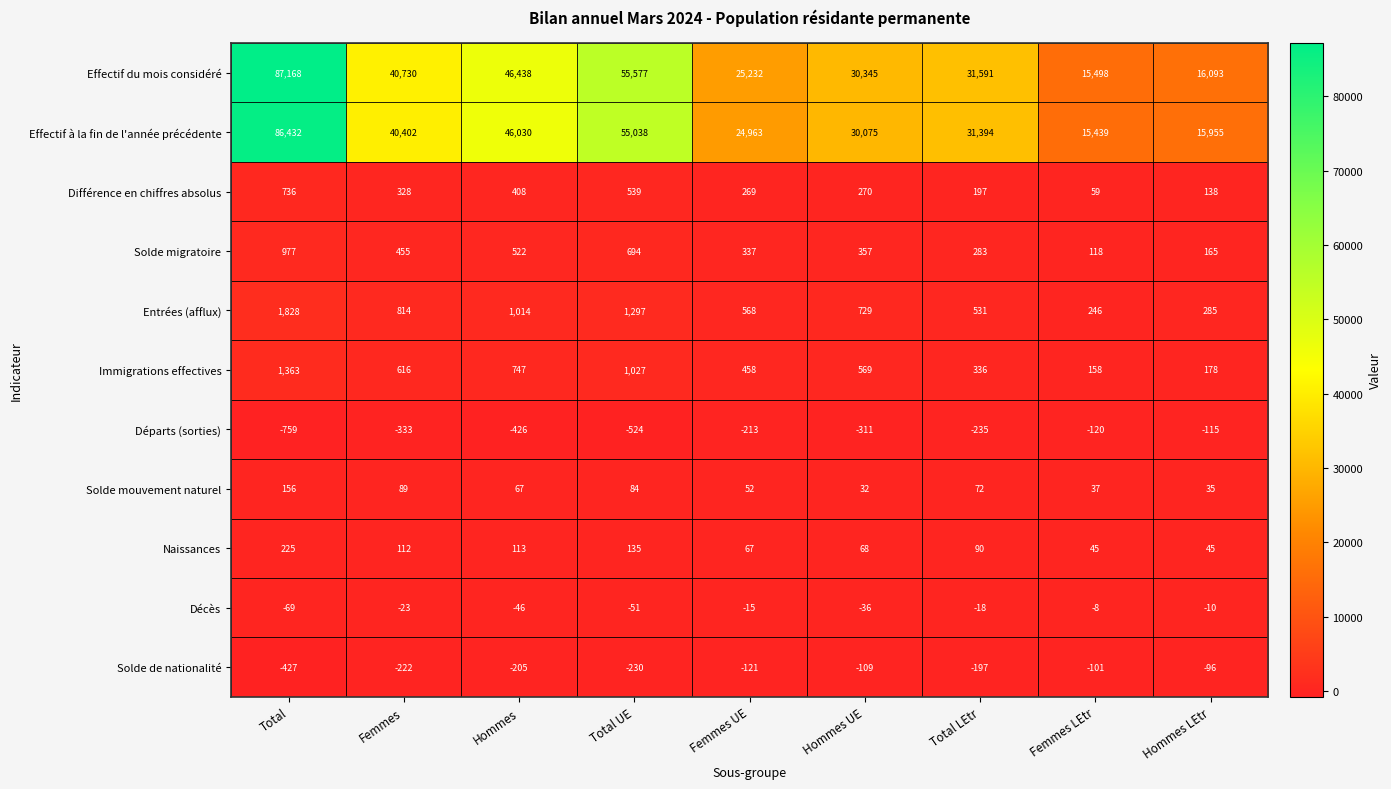

Where does the Départs (sorties) series first go above -311?

Femmes UE